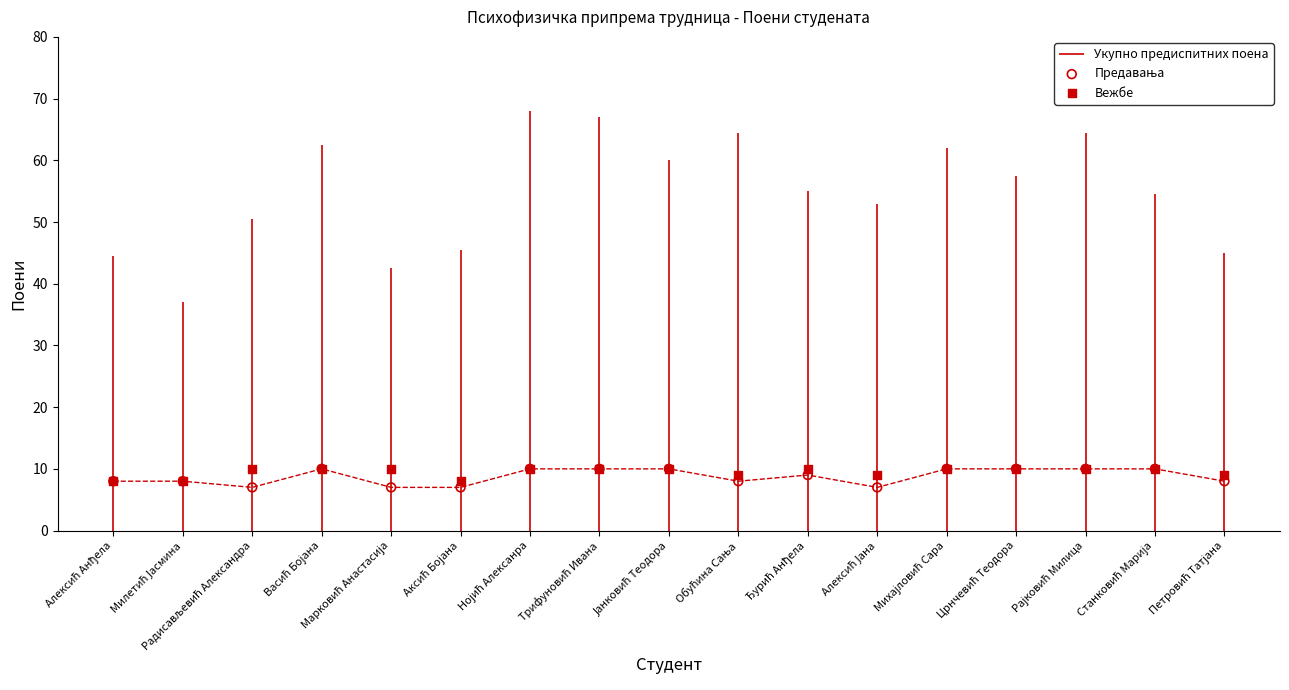

Which series contains the highest Y value?

Предавања